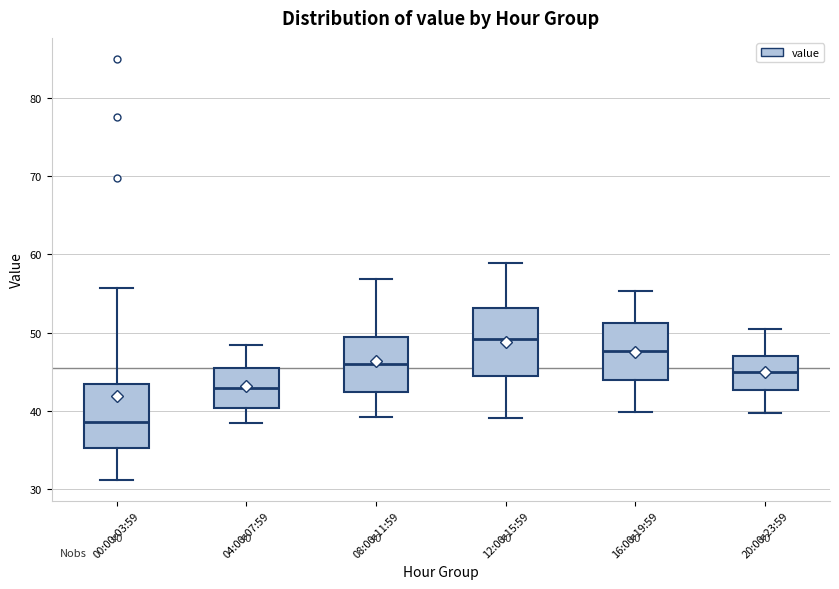

Which box's median line is the lowest?

00:00-03:59